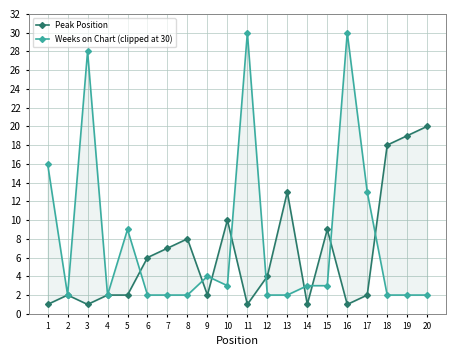

How many times do Weeks on Chart (clipped at 30) and Peak Position cross each other?

9